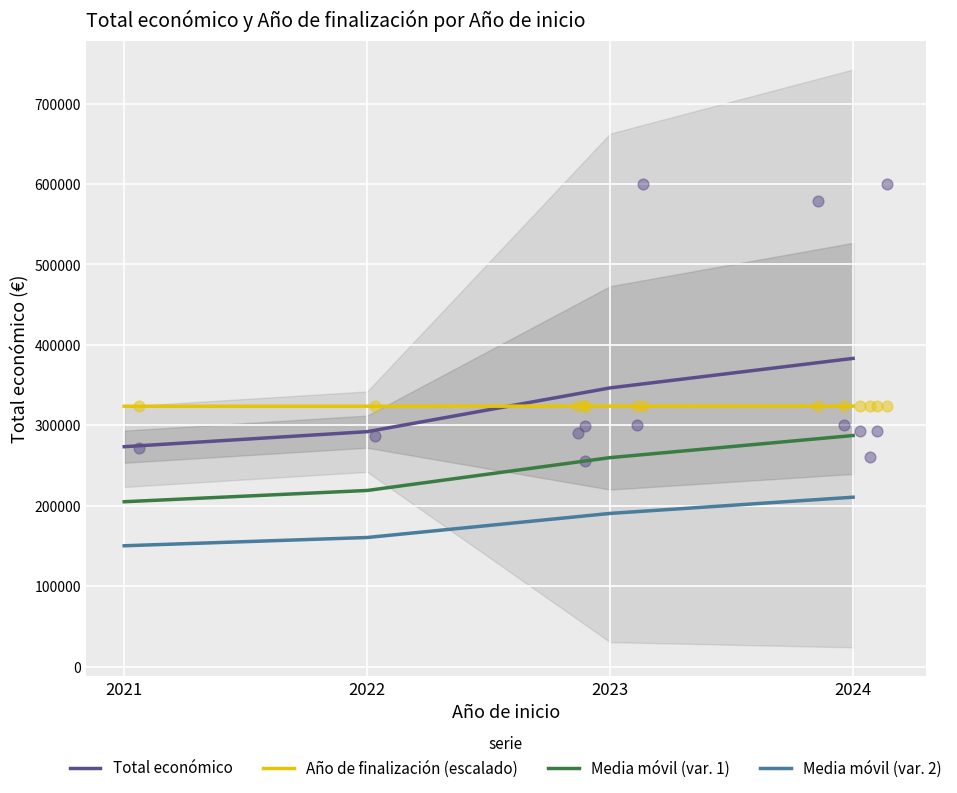

Is the value of Media móvil (var. 2) at 2022 greater than the value of Media móvil (var. 1) at 2024?

No